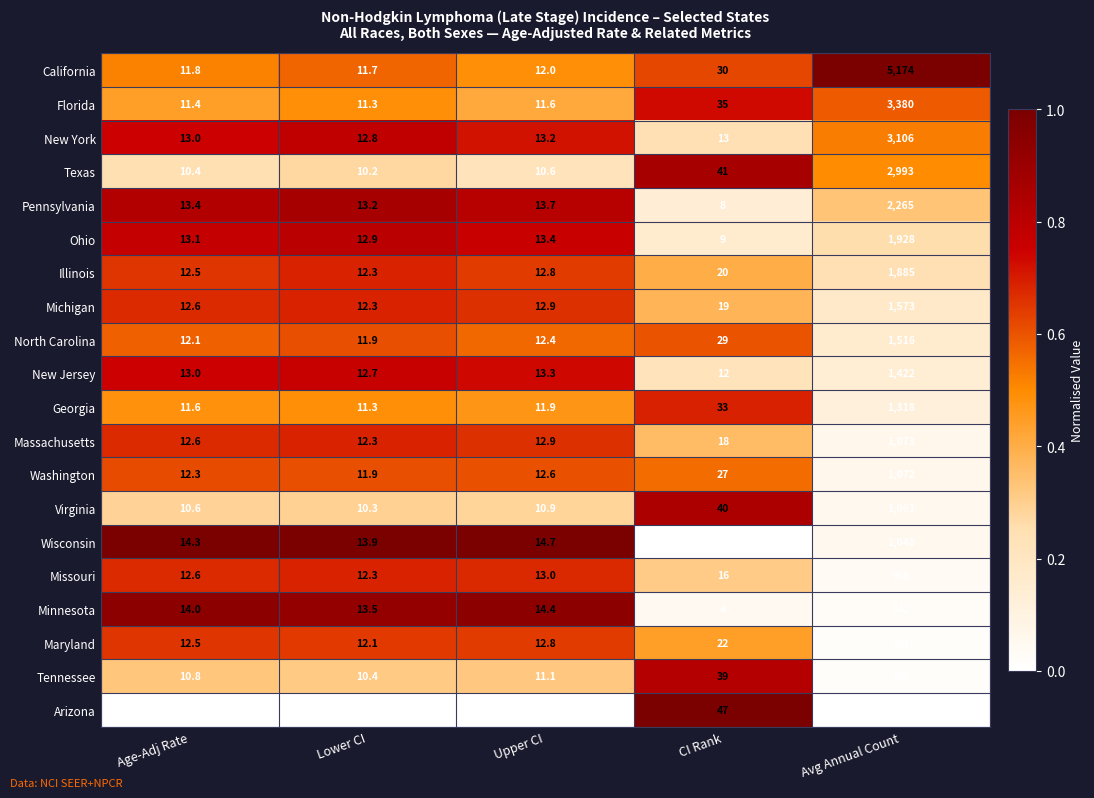

What is the sum of all Pennsylvania values?

2313.3